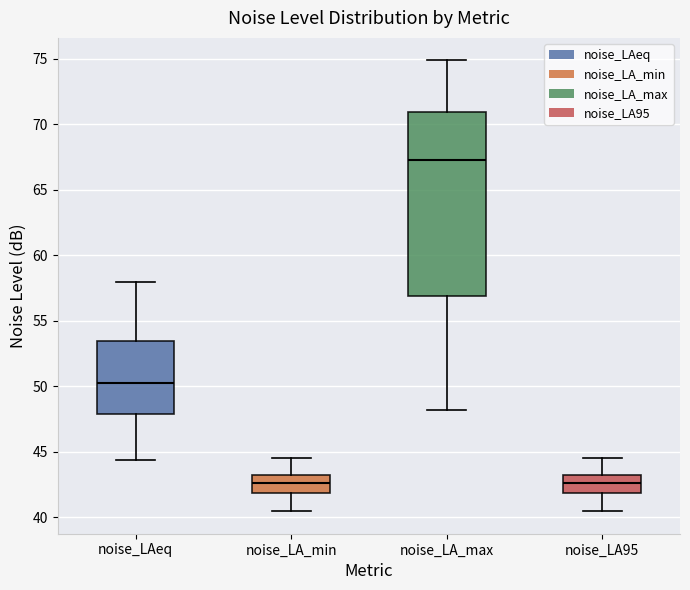

Reading left to right, read every box against the y-axis: the position of its median line, the range the box covers, and the ends of its whiskers. The values are not printed on the chart, so give them approximately, as read against the axis.

noise_LAeq: median 50.0, box 48.0 to 53.5, whiskers 44.5 to 58.0
noise_LA_min: median 42.5, box 42.0 to 43.0, whiskers 40.5 to 44.5
noise_LA_max: median 67.5, box 57.0 to 71.0, whiskers 48.0 to 75.0
noise_LA95: median 42.5, box 42.0 to 43.0, whiskers 40.5 to 44.5